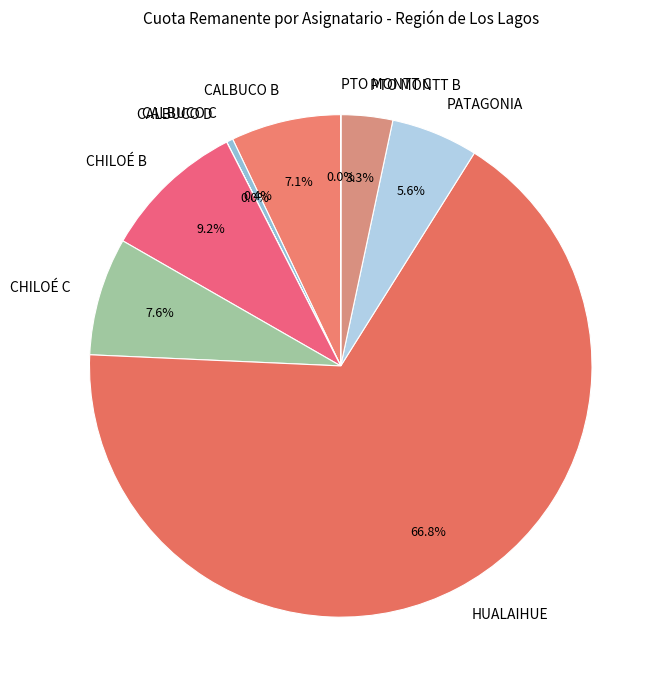

Approximately how many times larger is the value at HUALAIHUE compared to CALBUCO C?

158.1